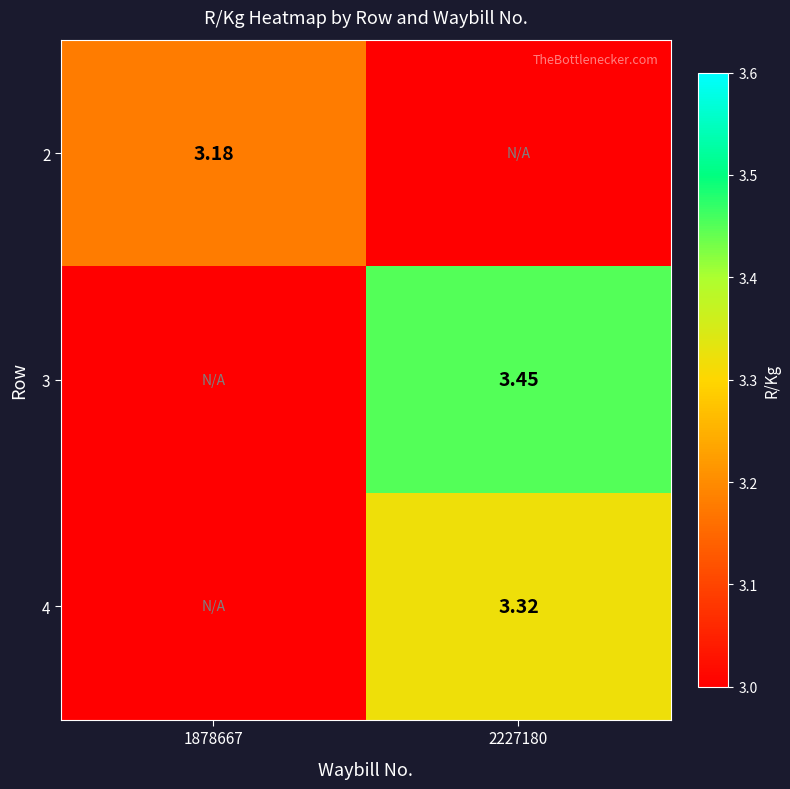

Is the value of 3 at 2227180 greater than the value of 4 at 2227180?

Yes